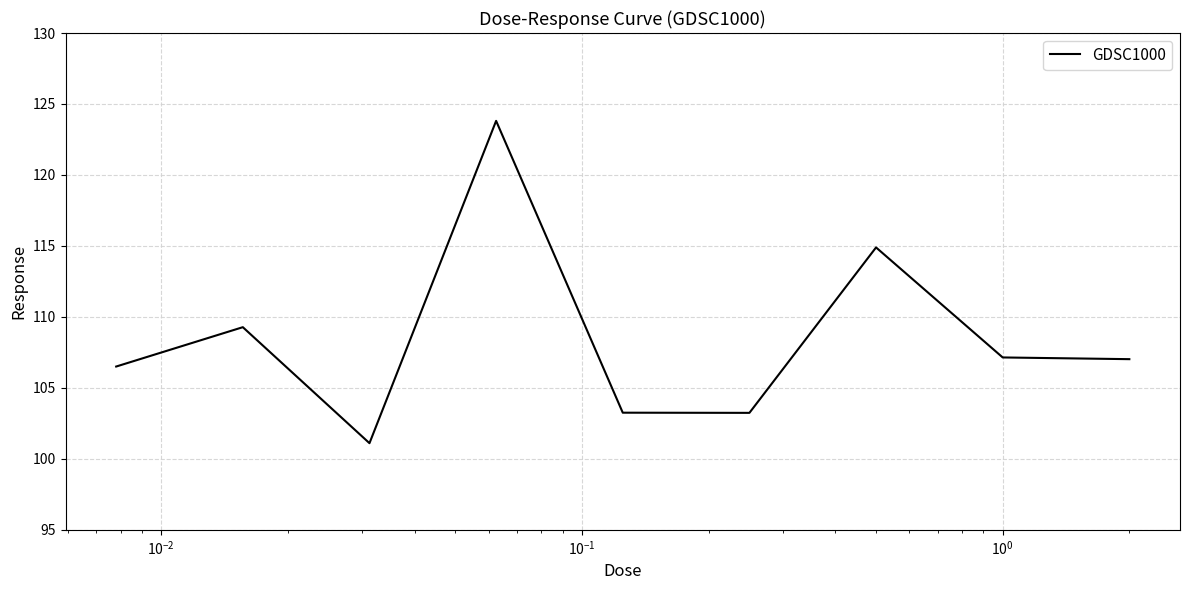

What is the difference between the maximum and minimum values?

22.7